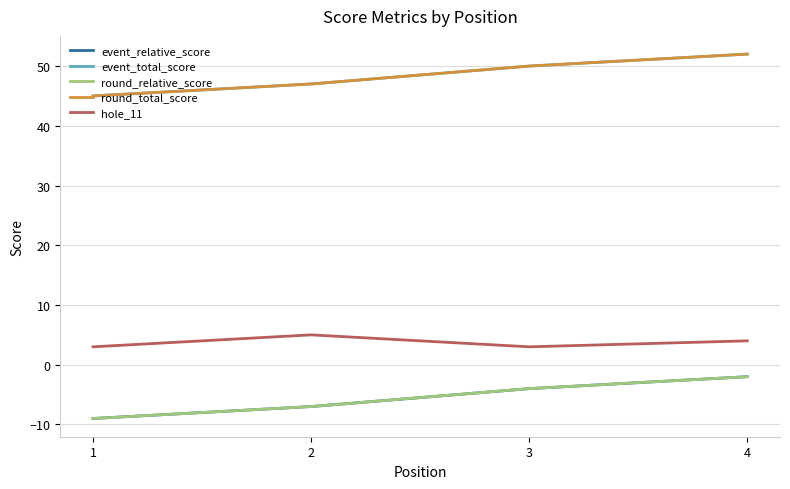

At how many categories does at least one series exceed 2?

4